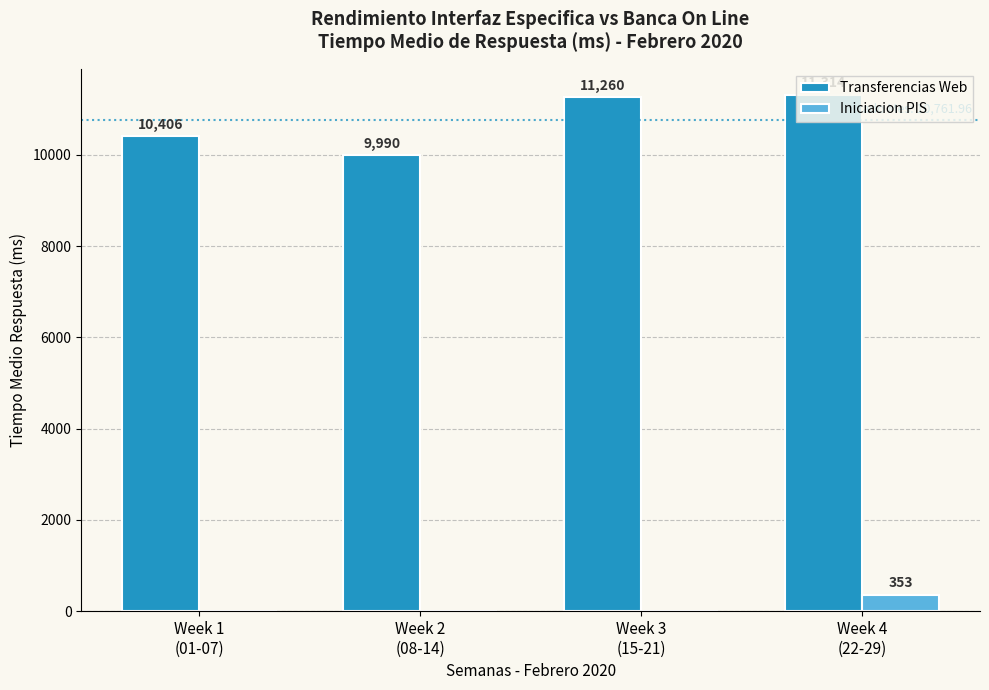

Which series has the largest total across all categories?

Transferencias Web